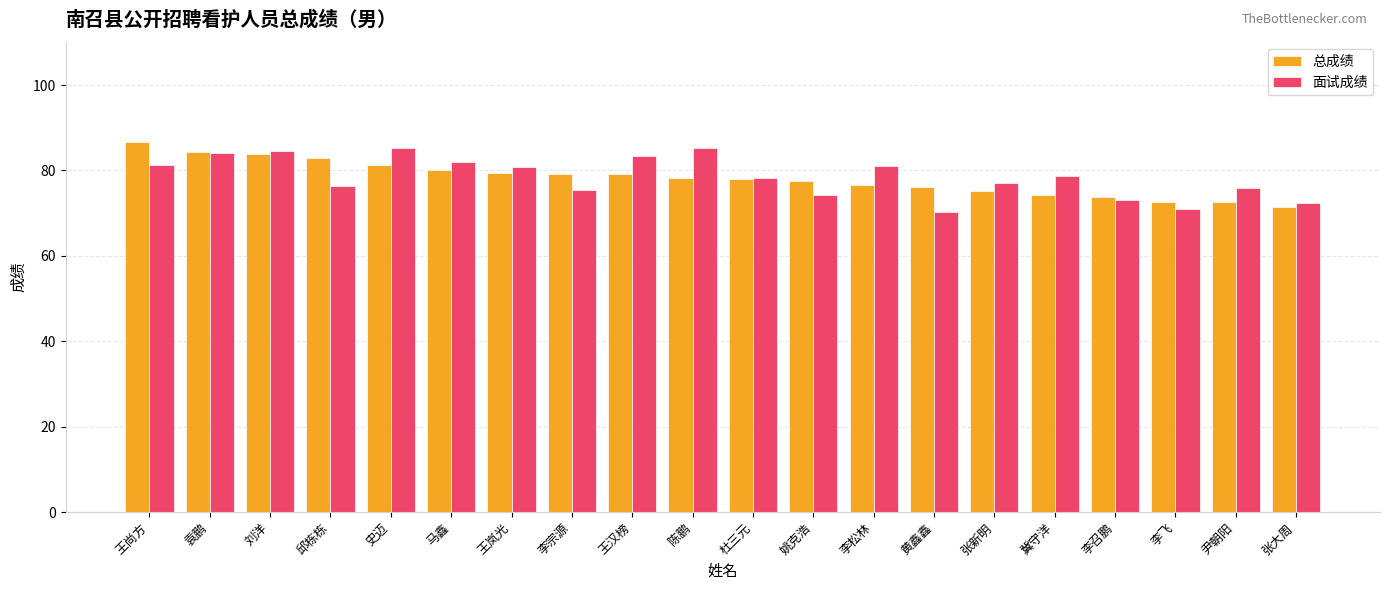

Between 邱栋栋 and 黄鑫鑫, which series saw the biggest shift?

总成绩